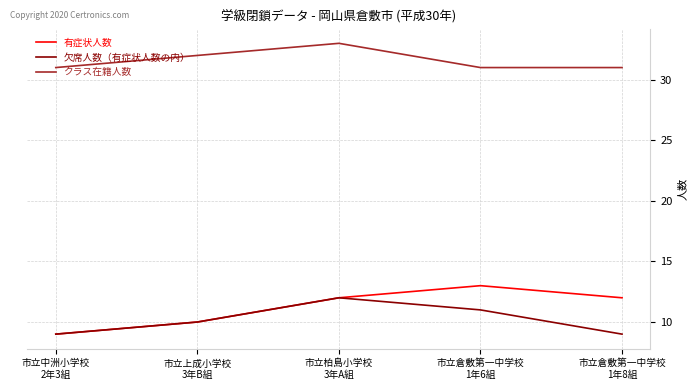

True or false: クラス在籍人数 and 有症状人数 intersect in this chart.

False